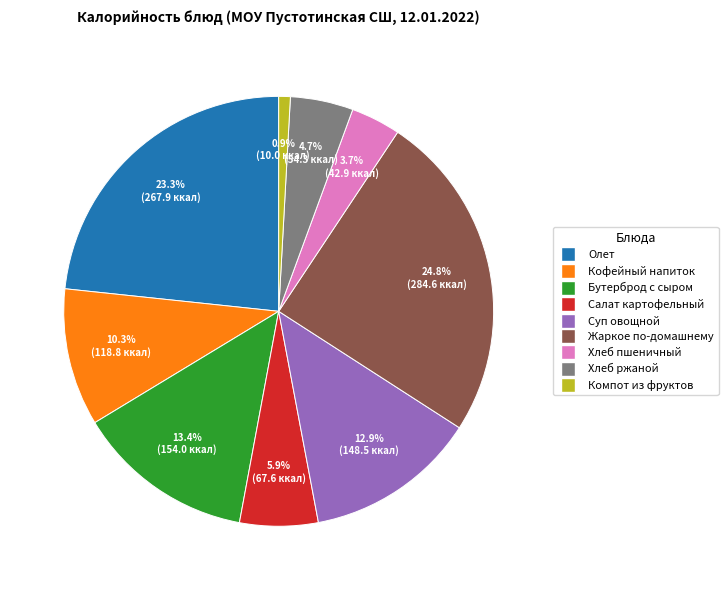

Is there a majority slice in this chart?

No